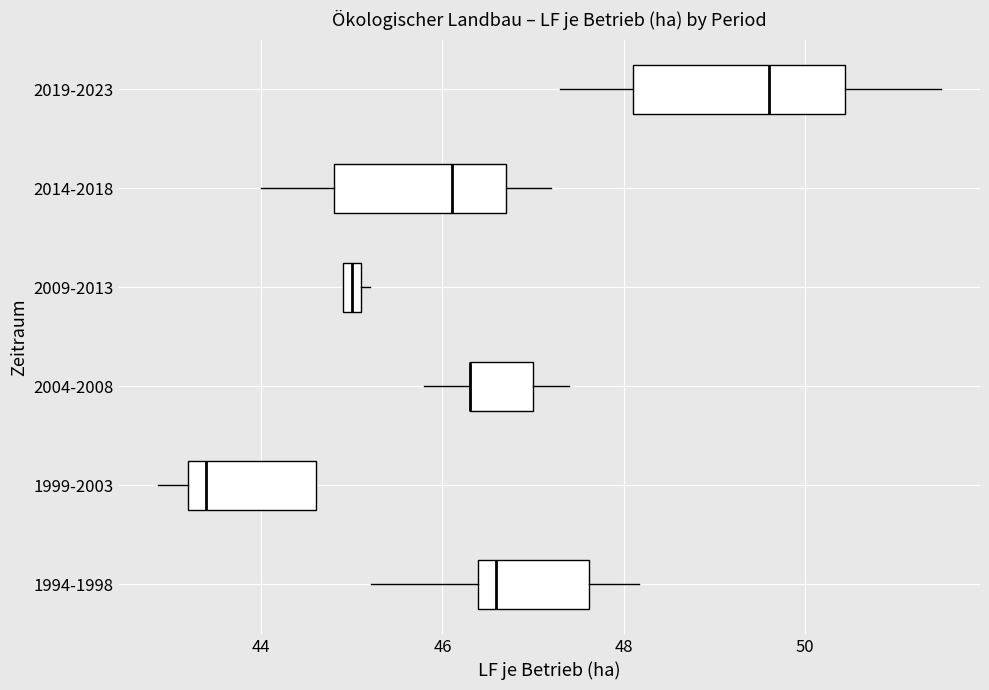

Which box is the widest, from its left edge to its right edge?

2019-2023